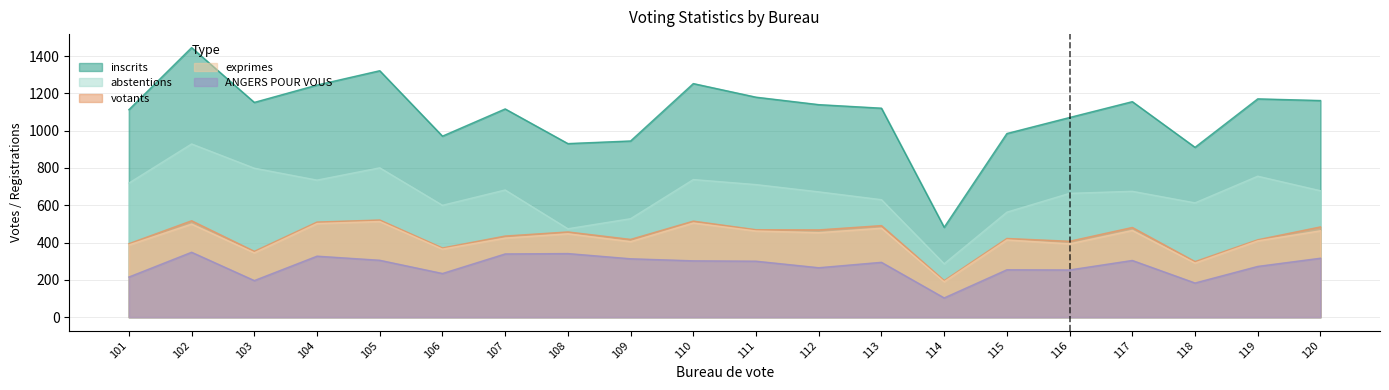

Rank the categories by ANGERS POUR VOUS value from lowest to highest.

114, 118, 103, 101, 106, 116, 115, 112, 119, 113, 111, 110, 117, 105, 109, 120, 104, 107, 108, 102